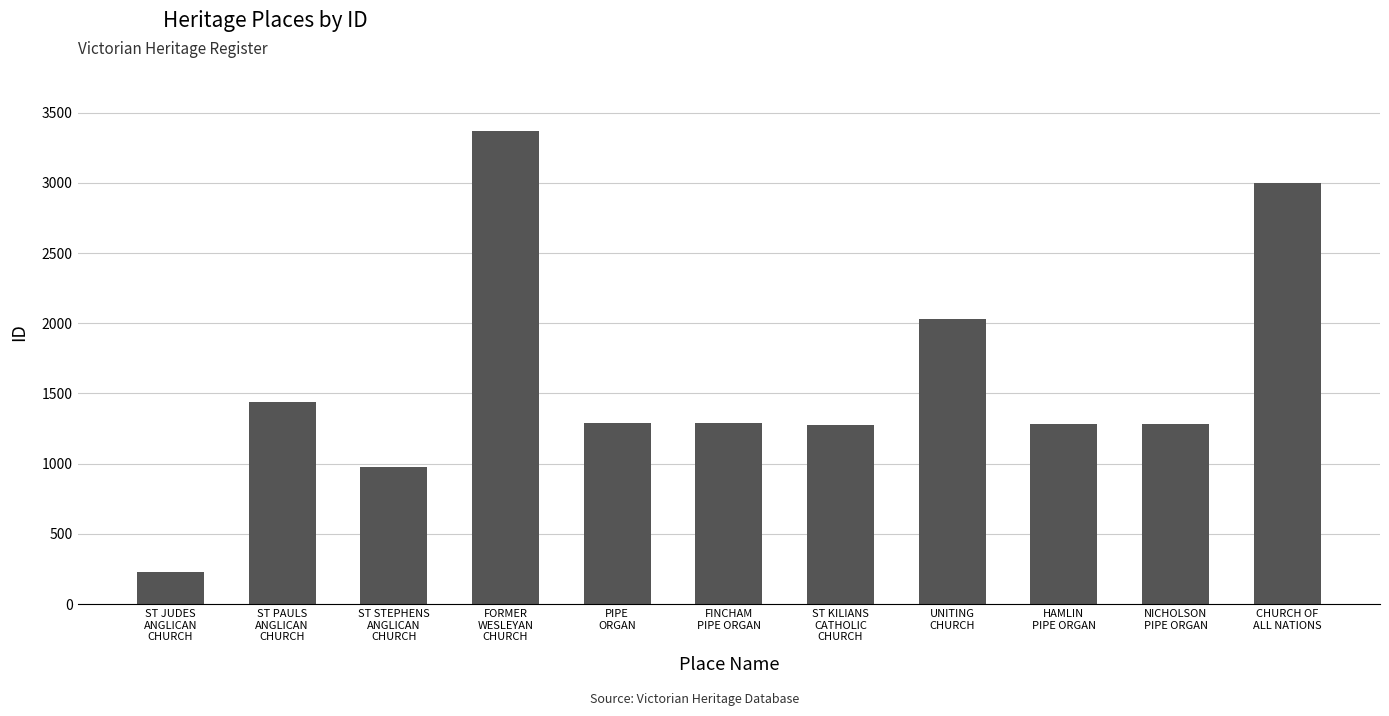

What is the sum of all values?

17454